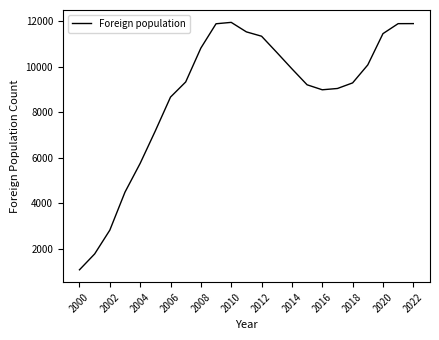

What is the greatest value displayed?

11939